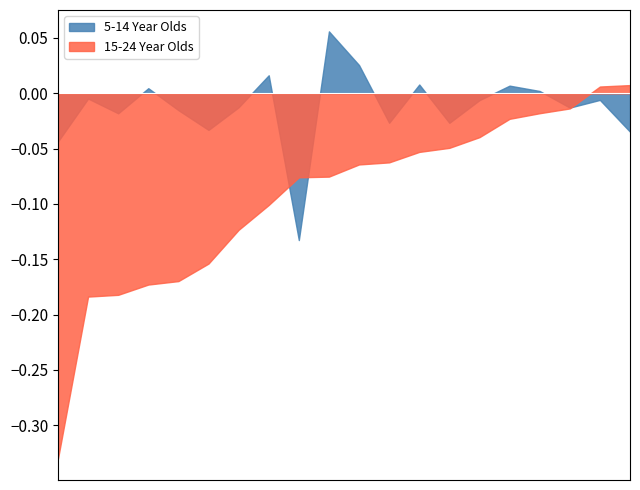

At which category does the chart reach its minimum across all series?

Auckland